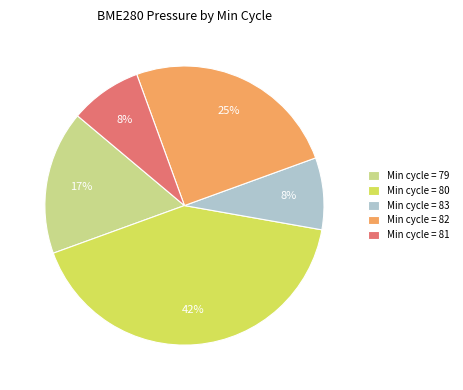

Is the sum of Min cycle = 83 and Min cycle = 81 greater than half?

No